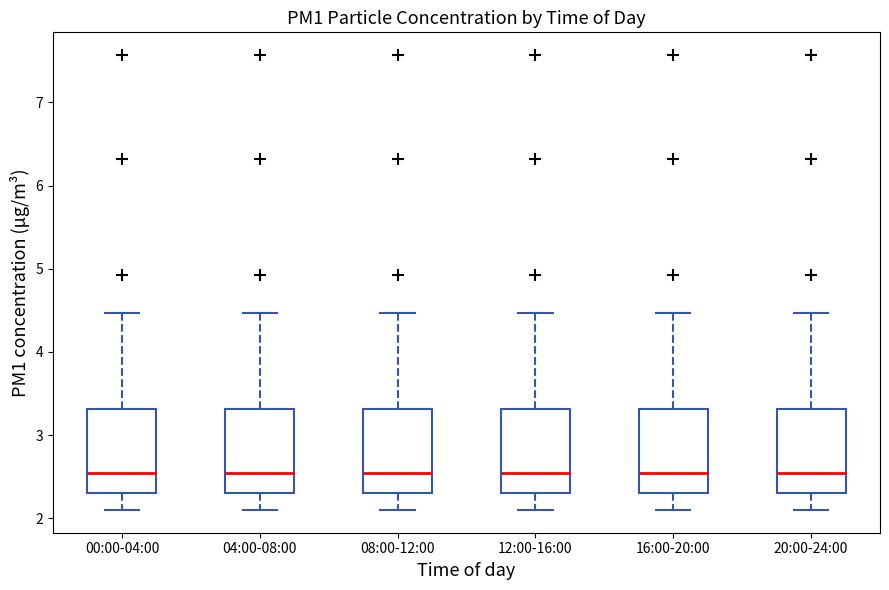

Reading left to right, read every box against the y-axis: the position of its median line, the range the box covers, and the ends of its whiskers. The values are not printed on the chart, so give them approximately, as read against the axis.

00:00-04:00: median 2.5, box 2.3 to 3.3, whiskers 2.1 to 4.5
04:00-08:00: median 2.5, box 2.3 to 3.3, whiskers 2.1 to 4.5
08:00-12:00: median 2.5, box 2.3 to 3.3, whiskers 2.1 to 4.5
12:00-16:00: median 2.5, box 2.3 to 3.3, whiskers 2.1 to 4.5
16:00-20:00: median 2.5, box 2.3 to 3.3, whiskers 2.1 to 4.5
20:00-24:00: median 2.5, box 2.3 to 3.3, whiskers 2.1 to 4.5